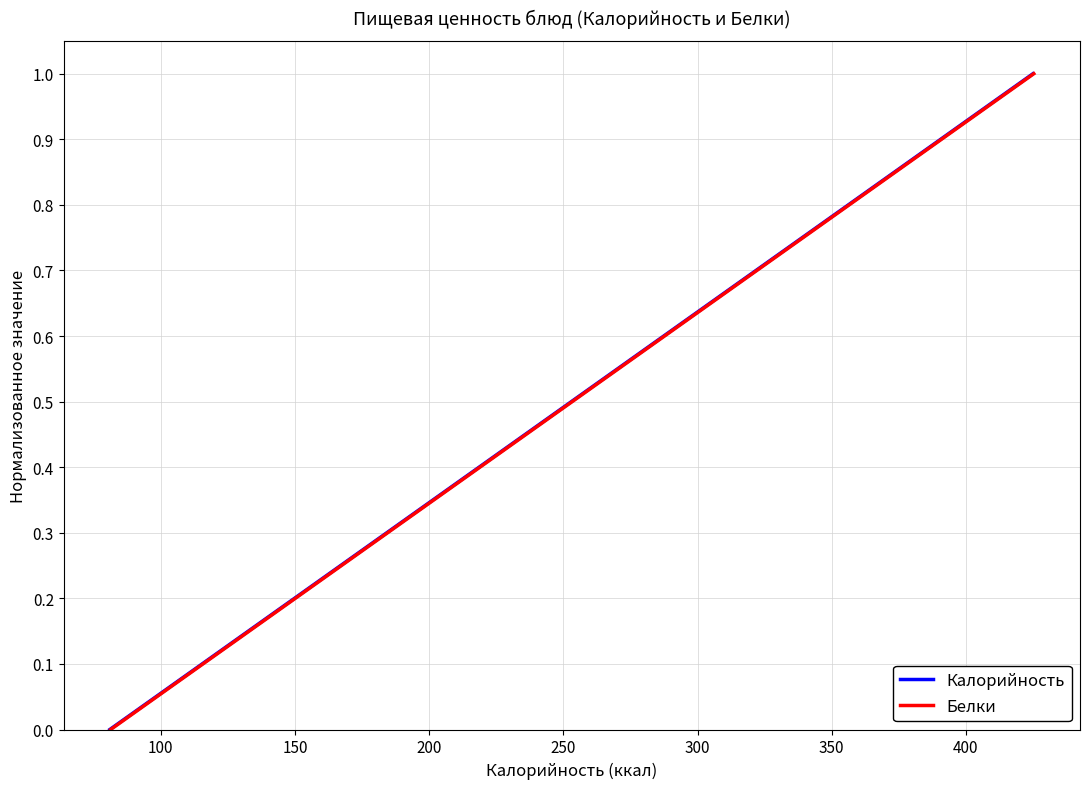

How many categories are shown in the chart?

9